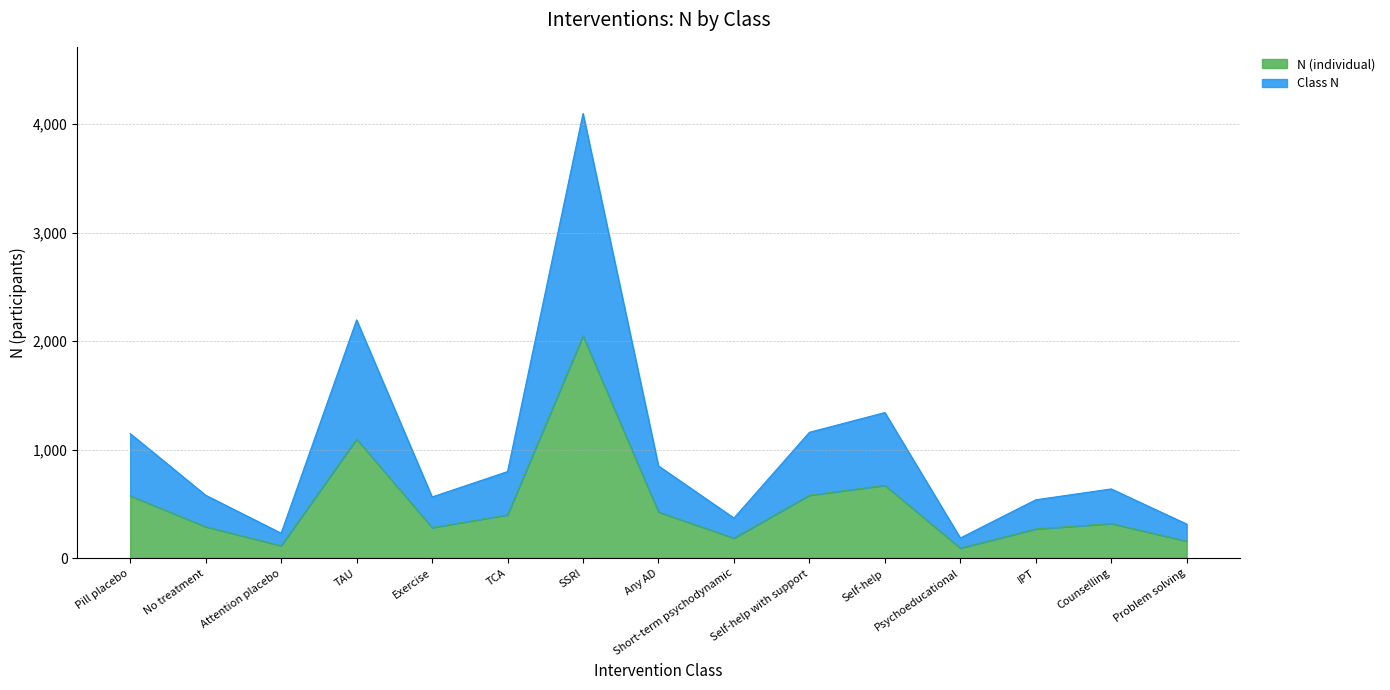

List the series in order of their overall mean, lowest first.

N (individual), Class N